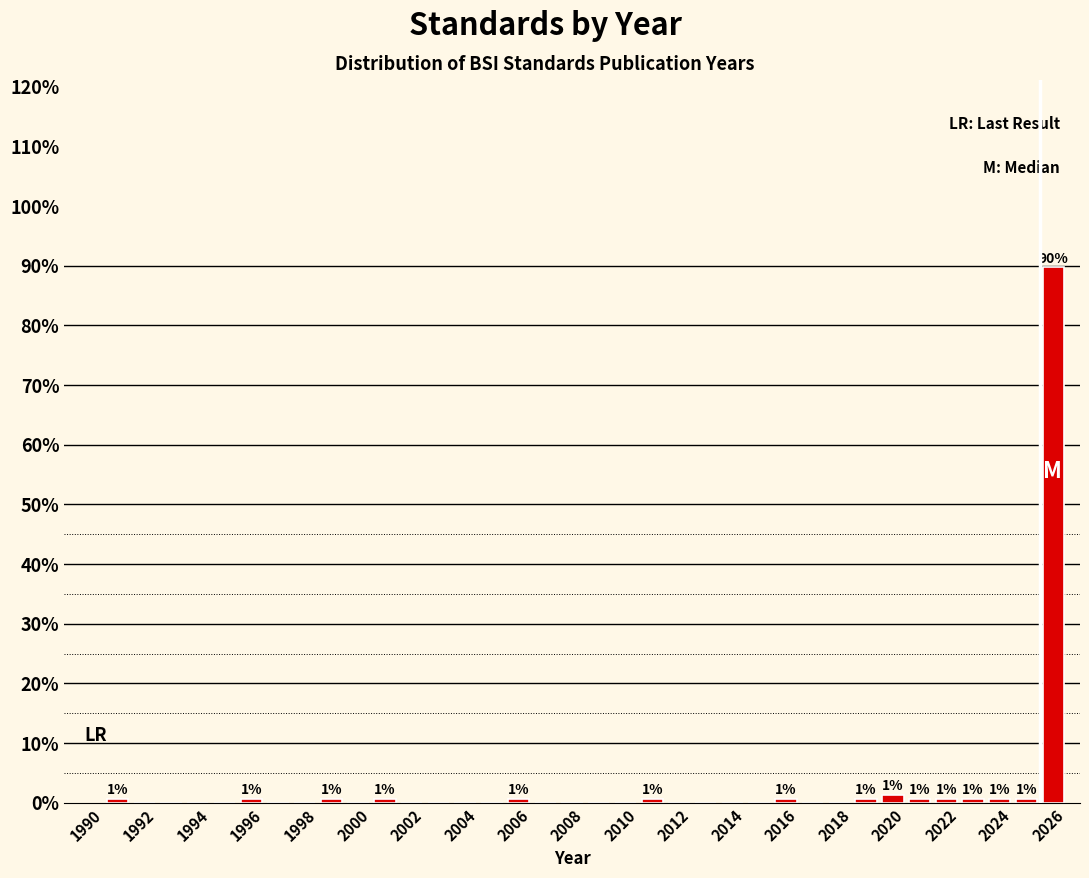

Over which range of the x-axis is the bar tallest?

2025 to 2026